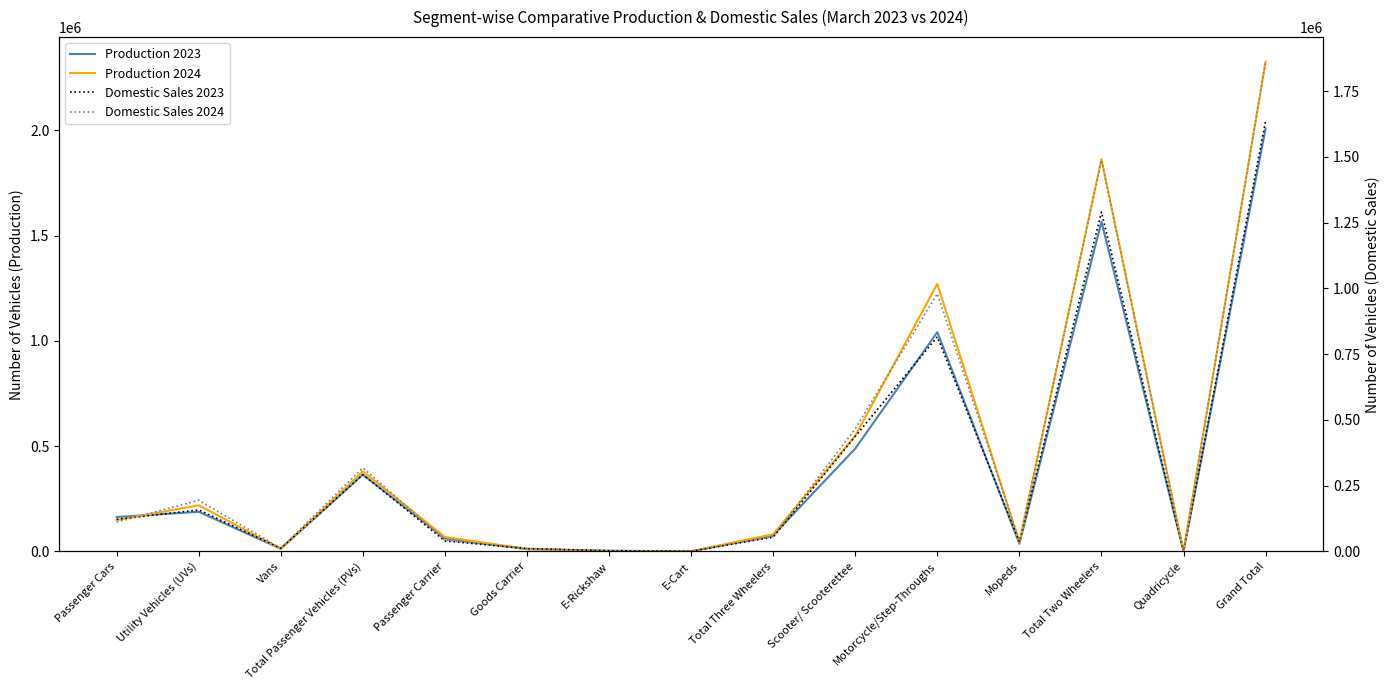

Is it true that Production 2024 equals 1287923 at Total Two Wheelers?

False